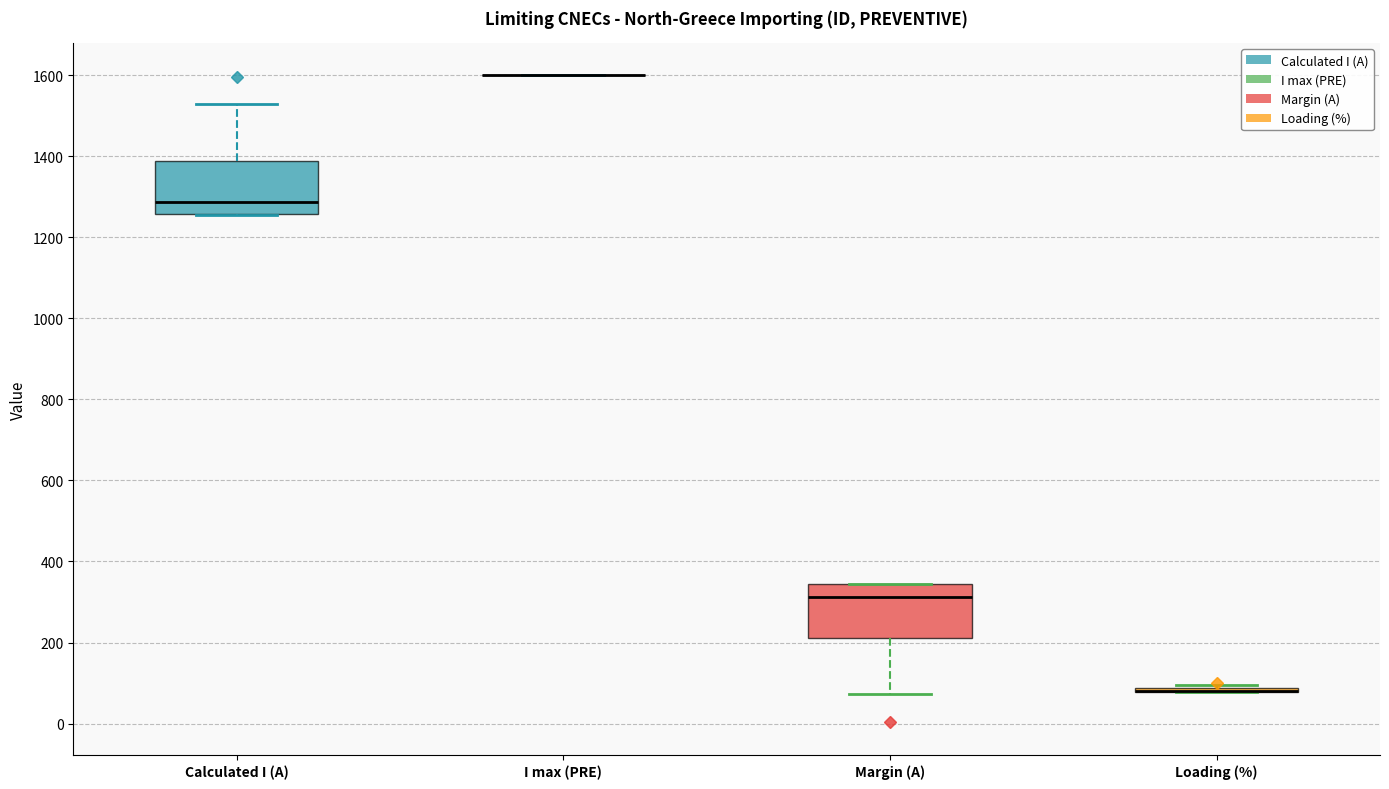

Reading left to right, read every box against the y-axis: the position of its median line, the range the box covers, and the ends of its whiskers. The values are not printed on the chart, so give them approximately, as read against the axis.

Calculated I (A): median 1280, box 1260 to 1380, whiskers 1260 to 1520
I max (PRE): box collapsed to a line at 1600, whiskers 1600 to 1600
Margin (A): median 320, box 220 to 340, whiskers 80 to 340
Loading (%): box collapsed to a line at 80, whiskers 80 to 100